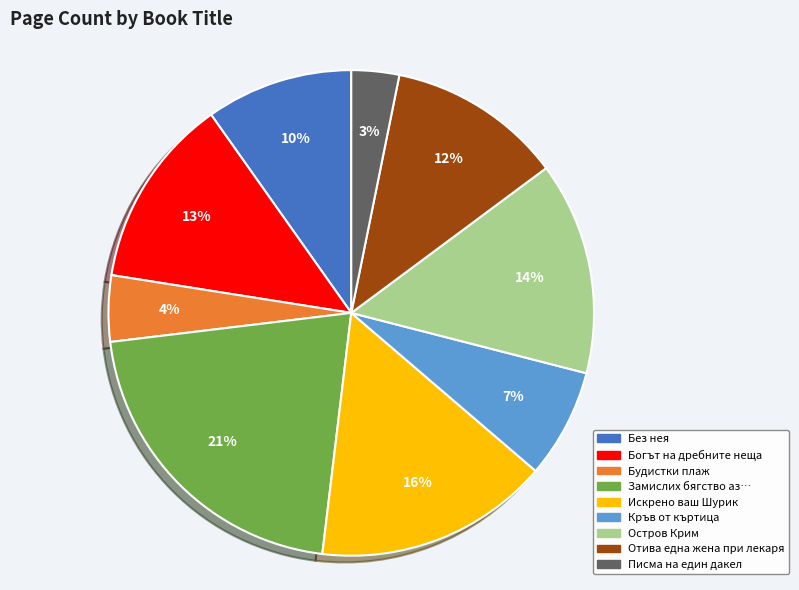

Is it true that Замислих бягство аз… is 21% of the pie?

True